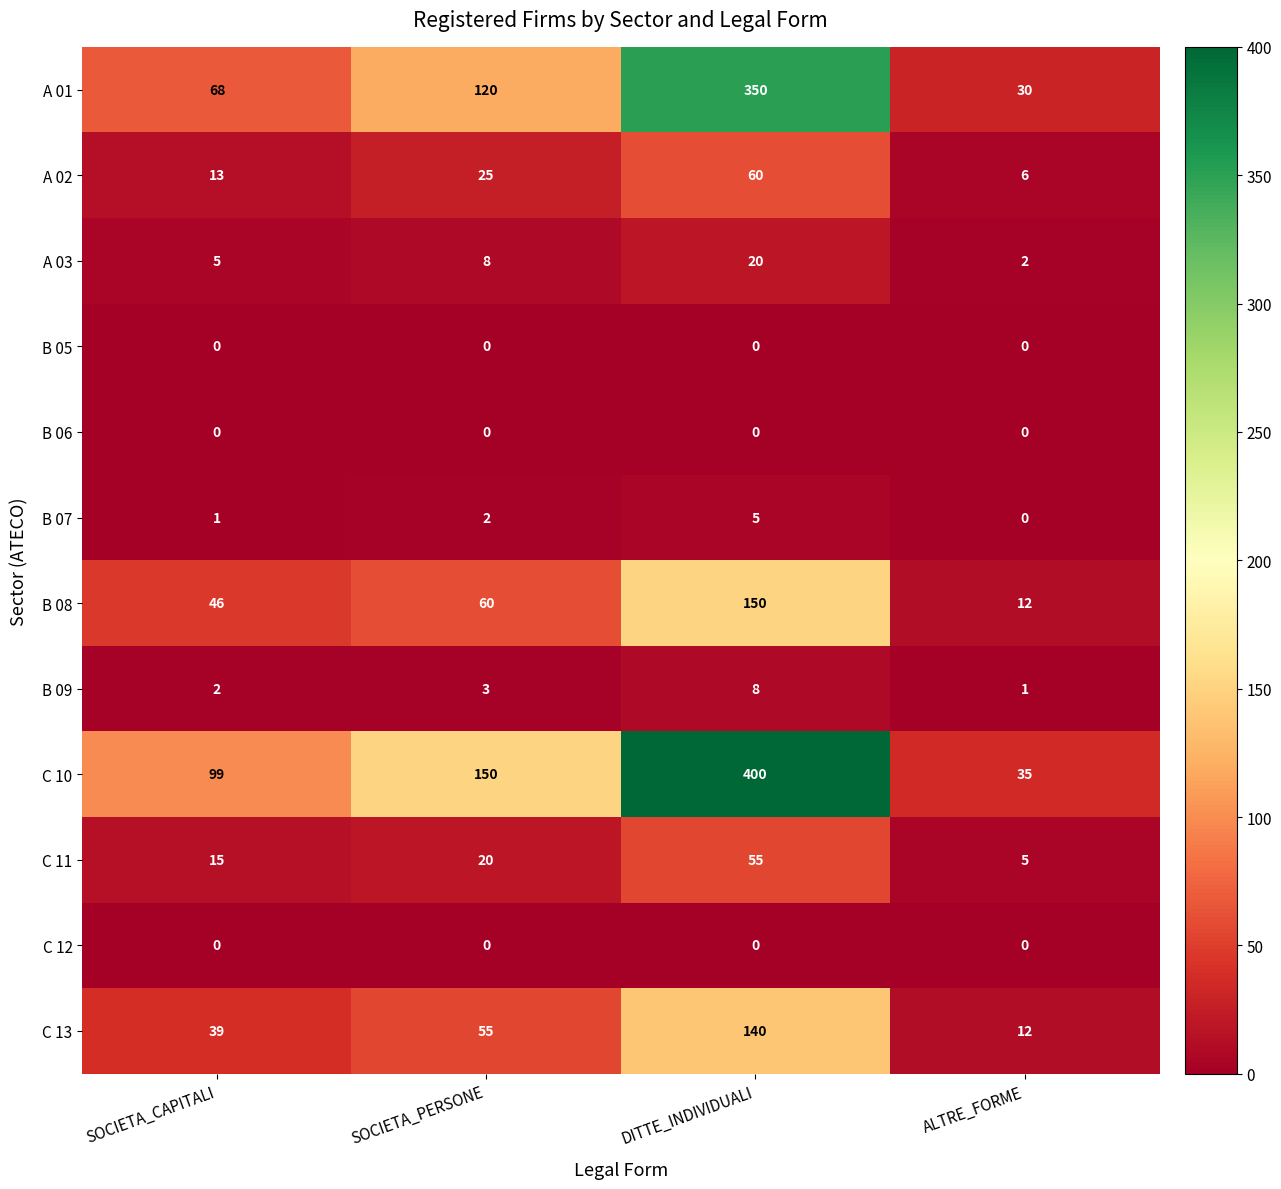

What is the sum of all C 11 values?

95